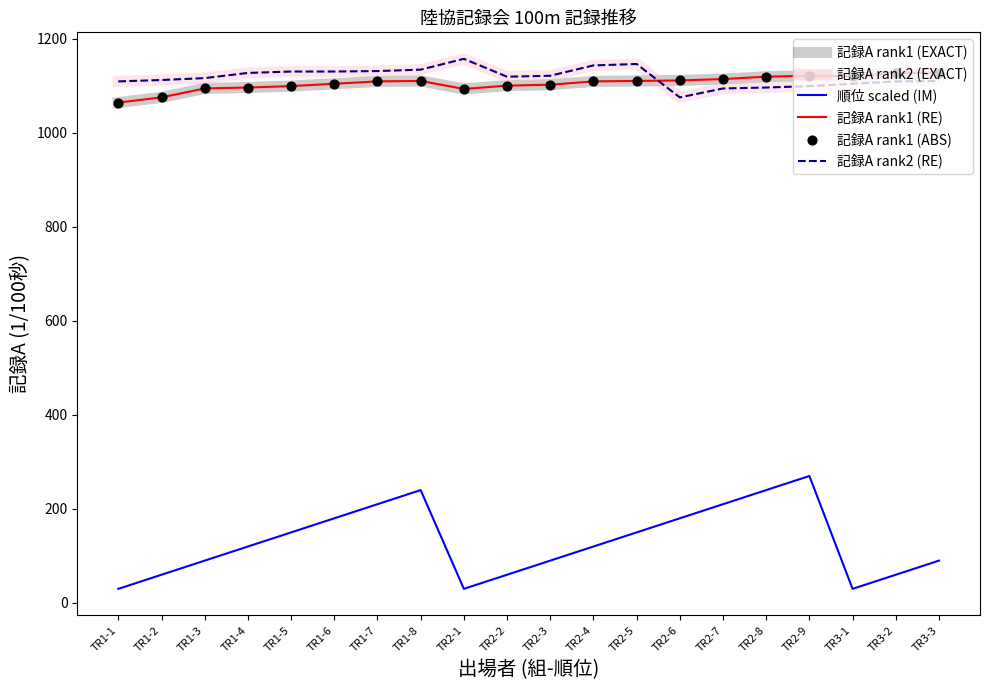

At which category is the sum across all series the highest?

TR1-8